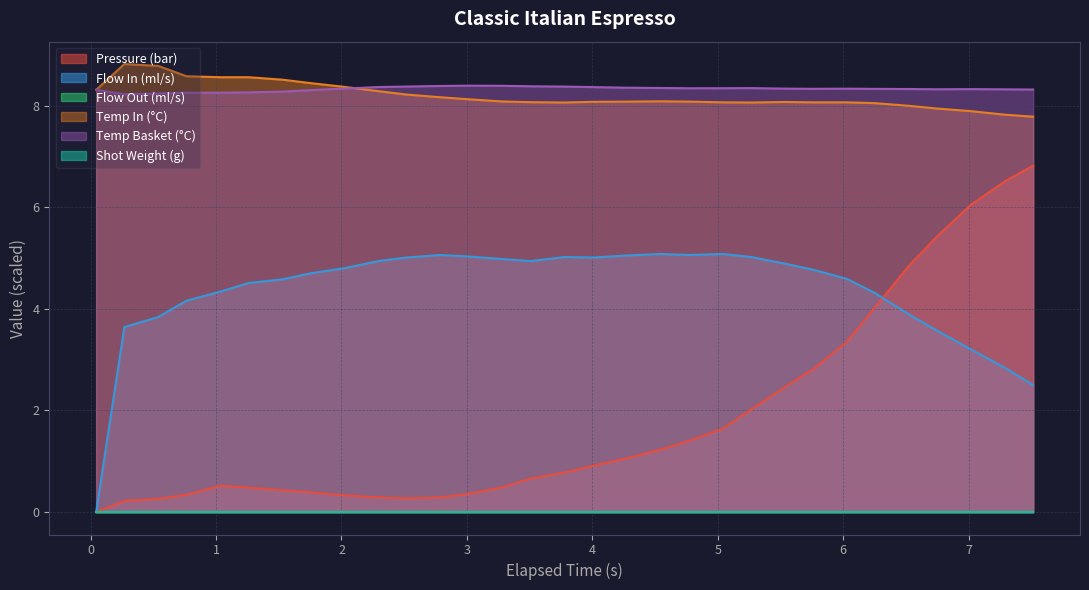

Does the chart display data point markers on the line(s)?

No